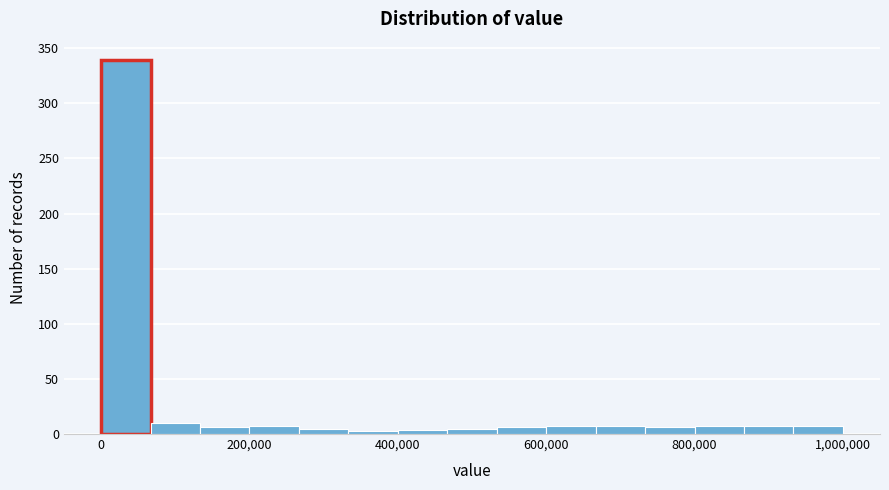

Read against the x-axis, roughly where is the centre of the tallest bar?

40000